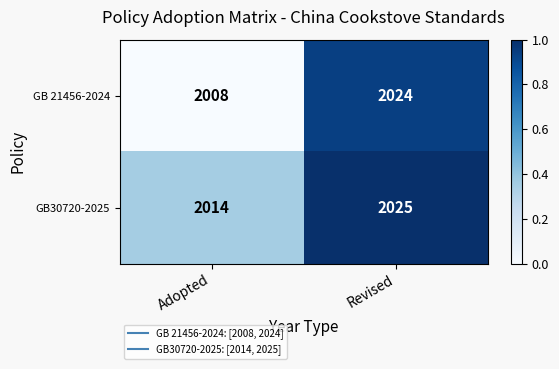

What is the difference between the highest and lowest values at Adopted?

6